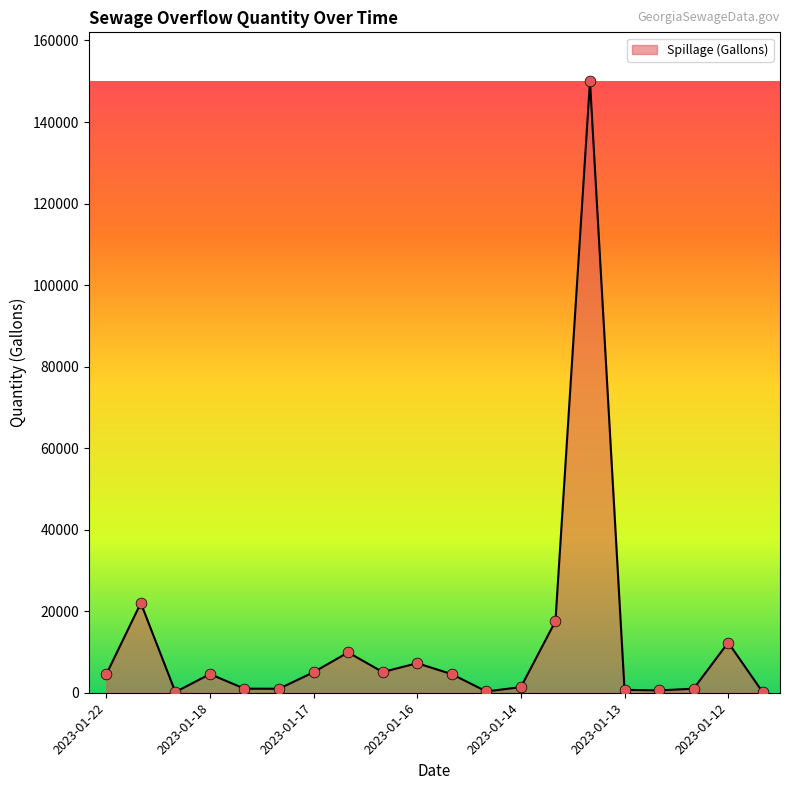

What is the greatest value displayed?

150000